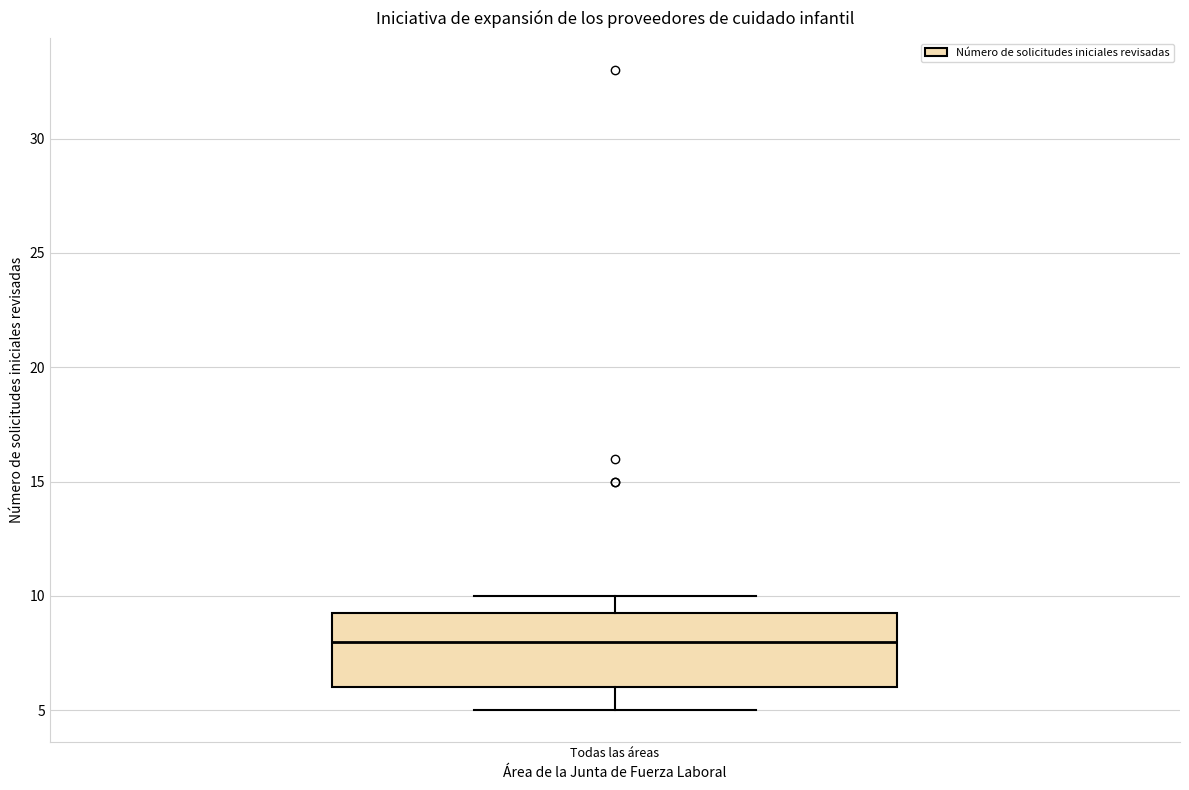

Read this box plot against the y-axis: the position of the median line, the range covered by the box, and the ends of both whiskers. The values are not printed on the chart, so give them approximately, as read against the axis.

median 8.0, box 6.0 to 9.5, whiskers 5.0 to 10.0